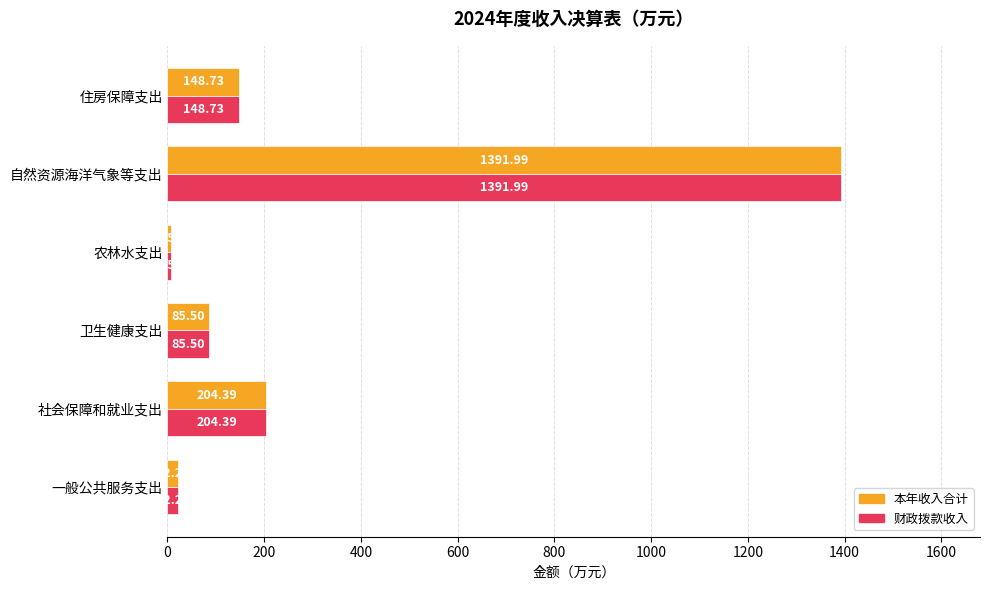

Rank the categories by 本年收入合计 value from lowest to highest.

农林水支出, 一般公共服务支出, 卫生健康支出, 住房保障支出, 社会保障和就业支出, 自然资源海洋气象等支出